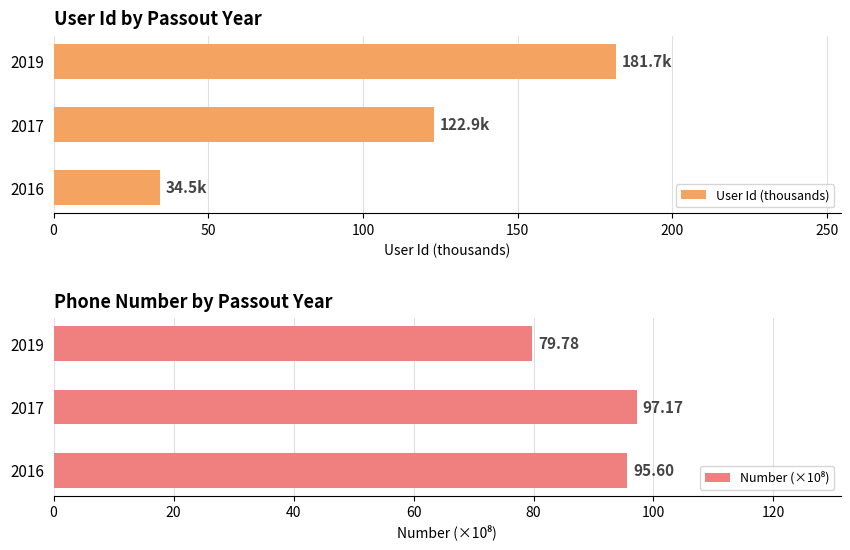

Reading left to right, transcribe all the data shown in this chart.

User Id (thousands): 34.5	122.9	181.7
Number (×10⁸): 95.6	97.2	79.8